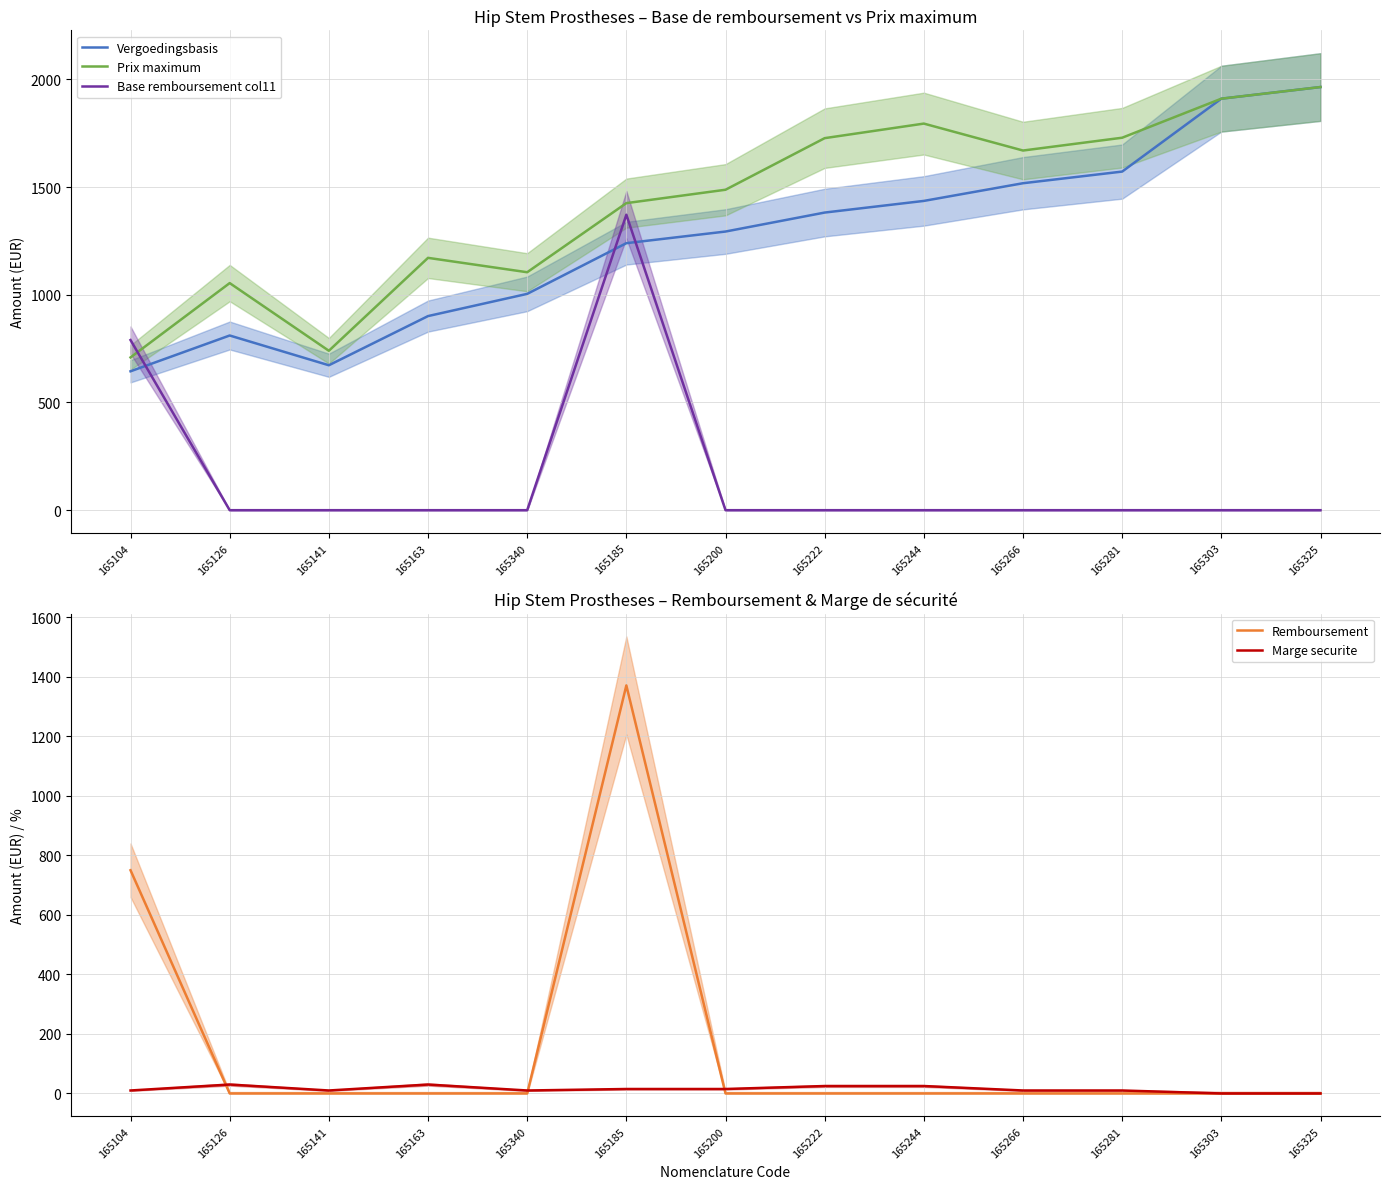

Is this an area chart (filled region under the line)?

No